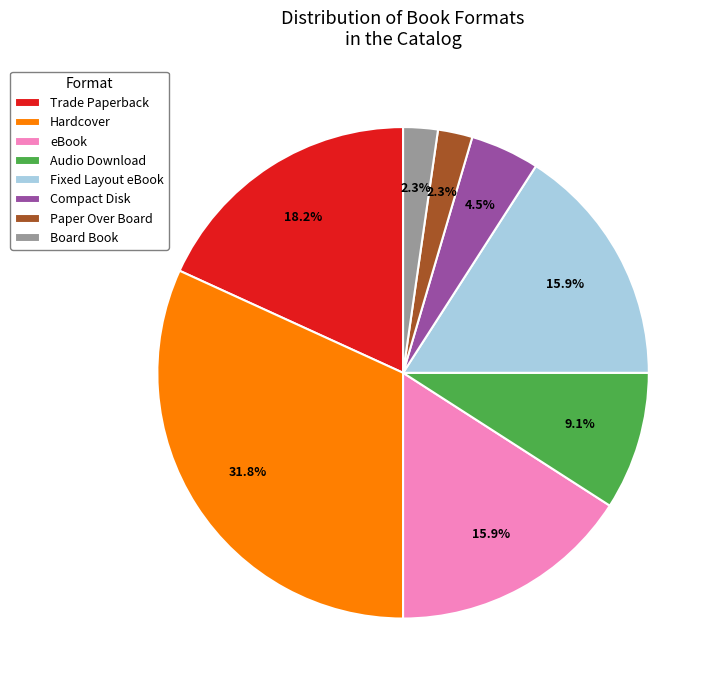

Approximately how many times larger is the value at Compact Disk compared to Audio Download?

0.5